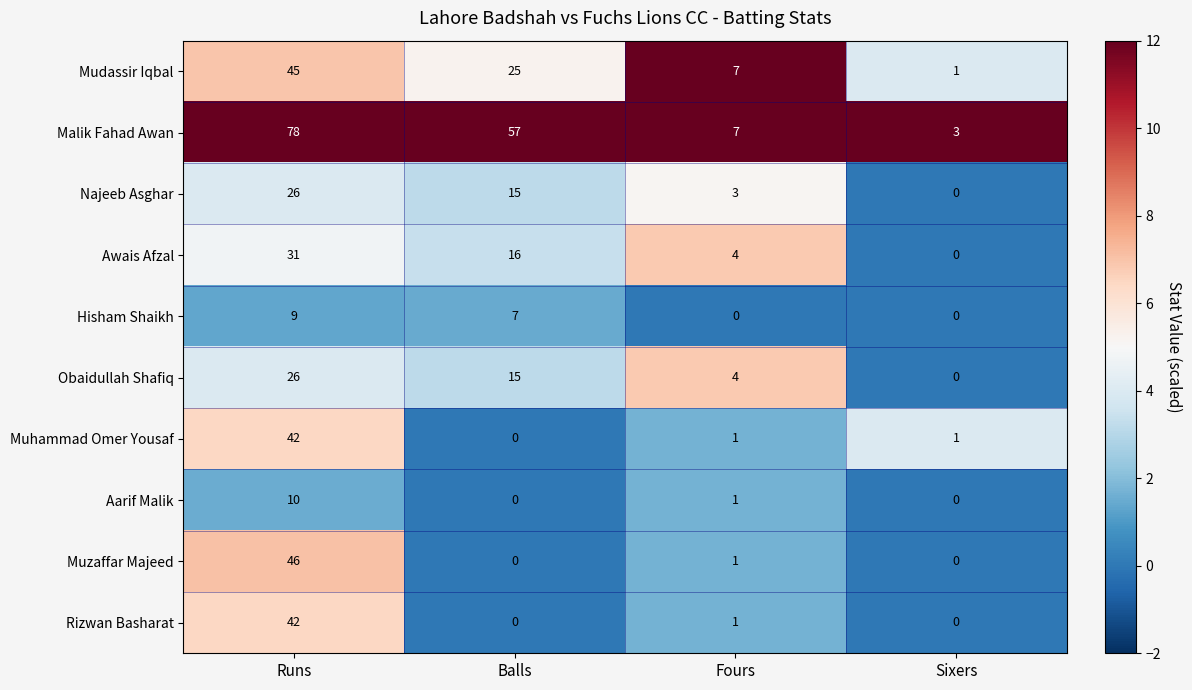

Which series changed the most between Fours and Sixers?

Mudassir Iqbal